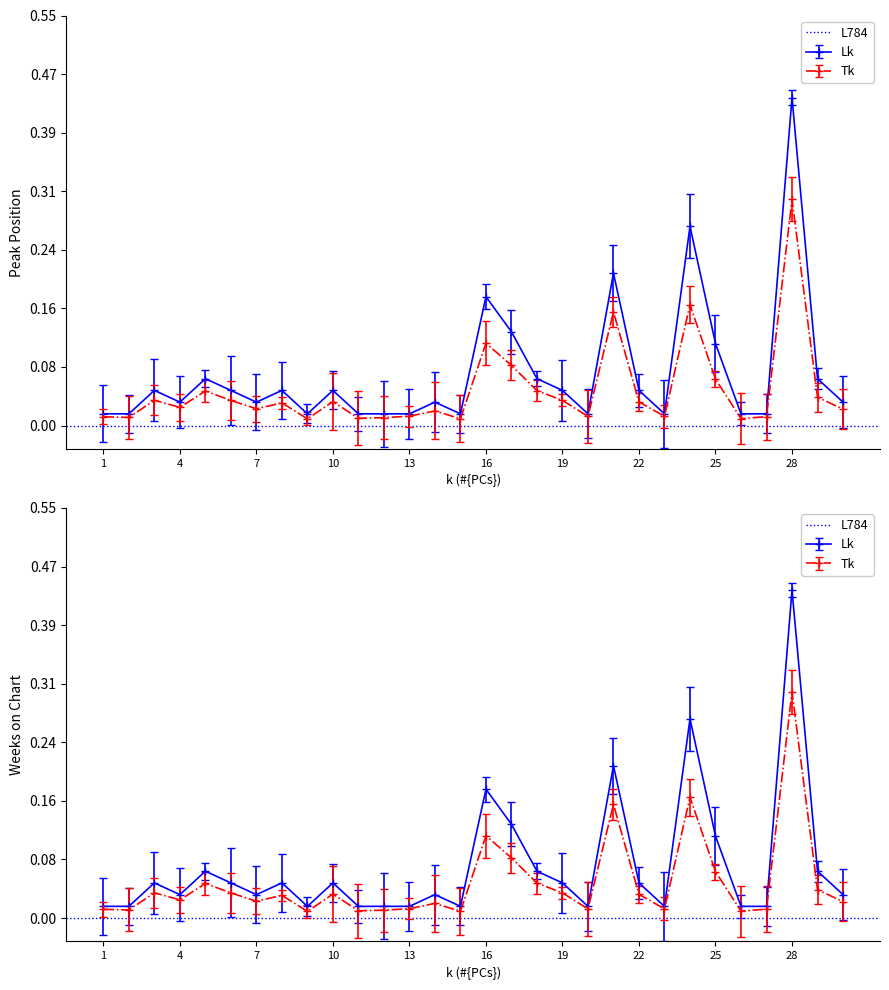

Is this an area chart (filled region under the line)?

No